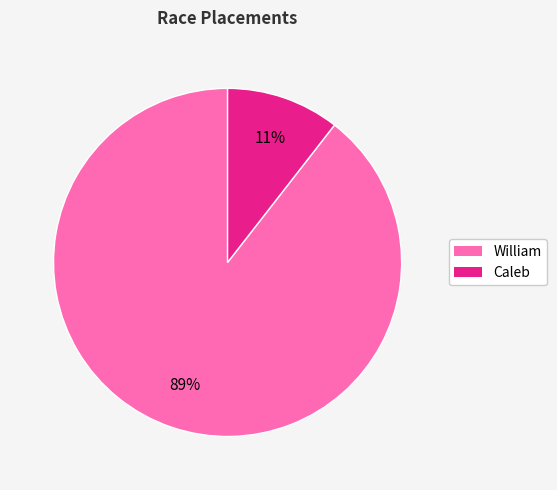

To the nearest percent, what is the combined percentage of William and Caleb?

100%